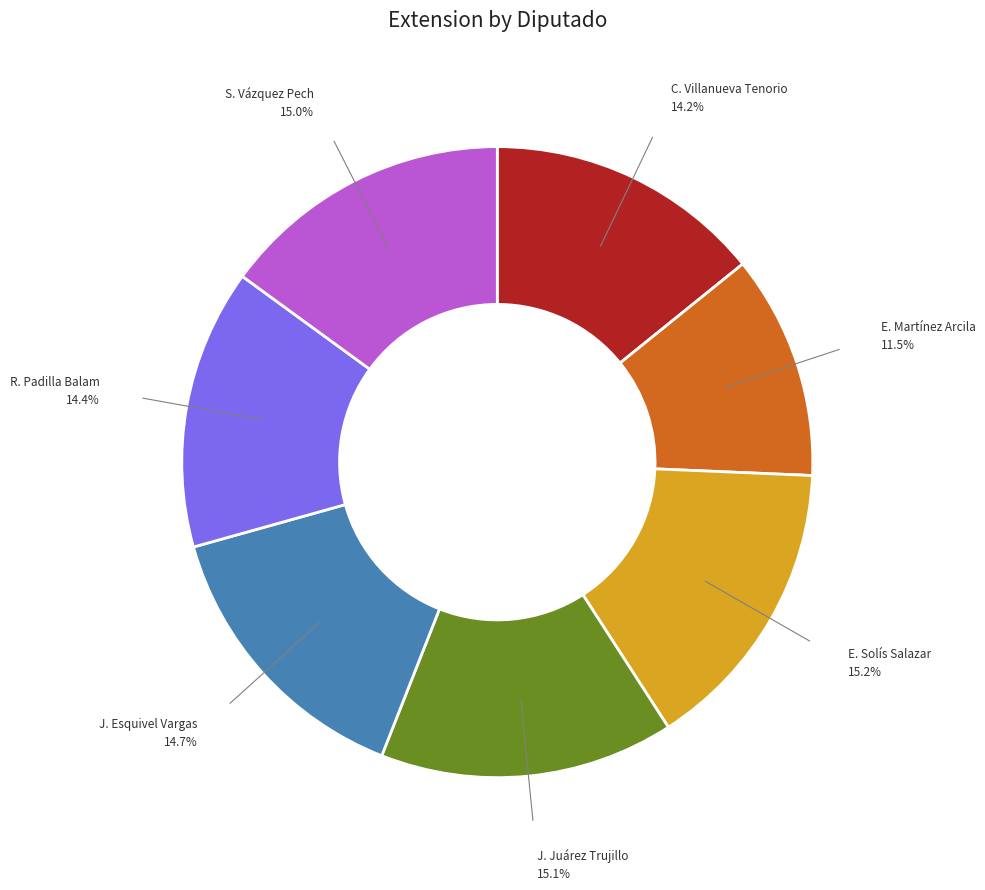

Between R. Padilla Balam and J. Juárez Trujillo, which is larger?

J. Juárez Trujillo